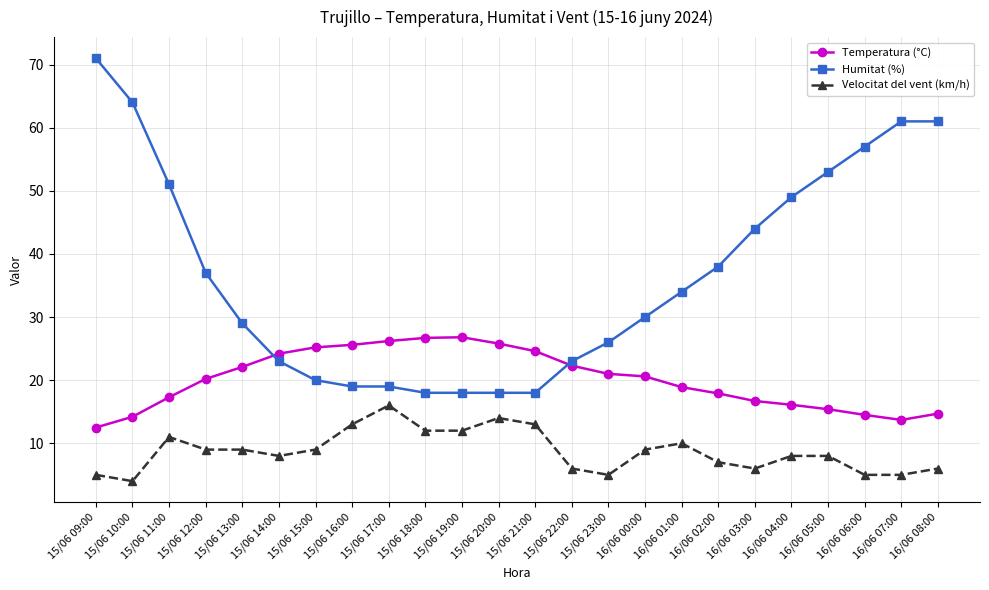

True or false: Velocitat del vent (km/h) has a value of 9.0 at 16/06 00:00.

True